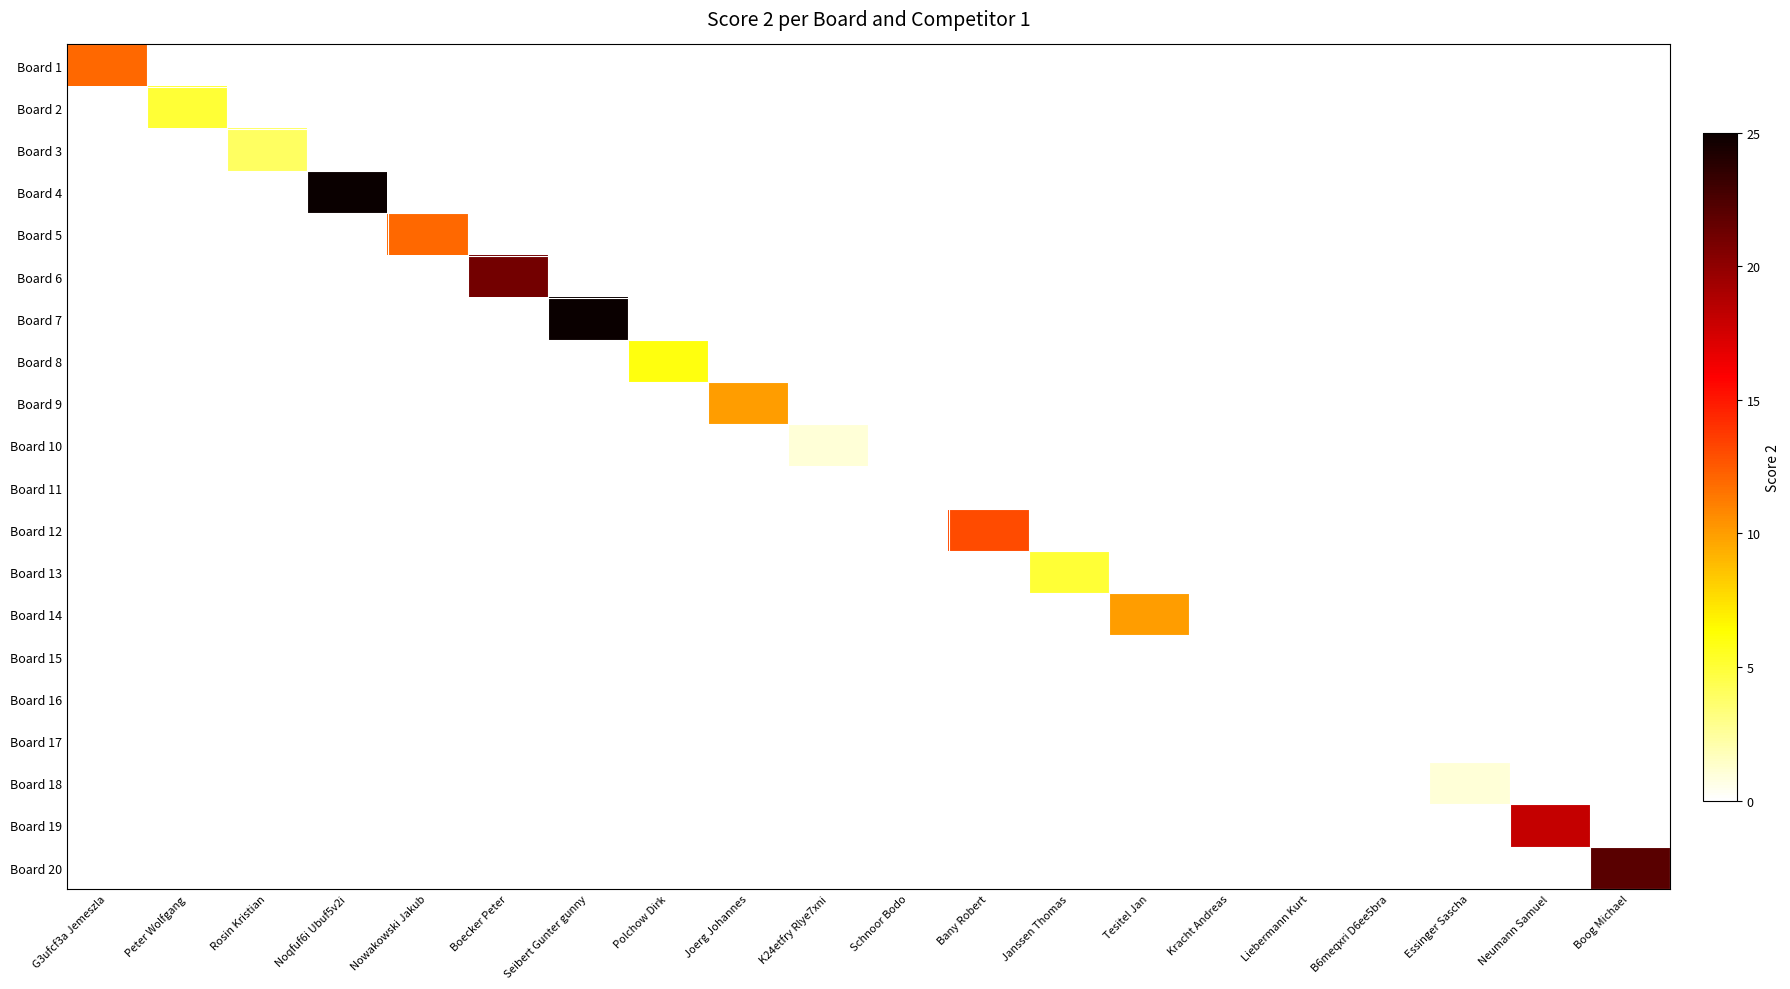

What is the greatest value displayed?

25